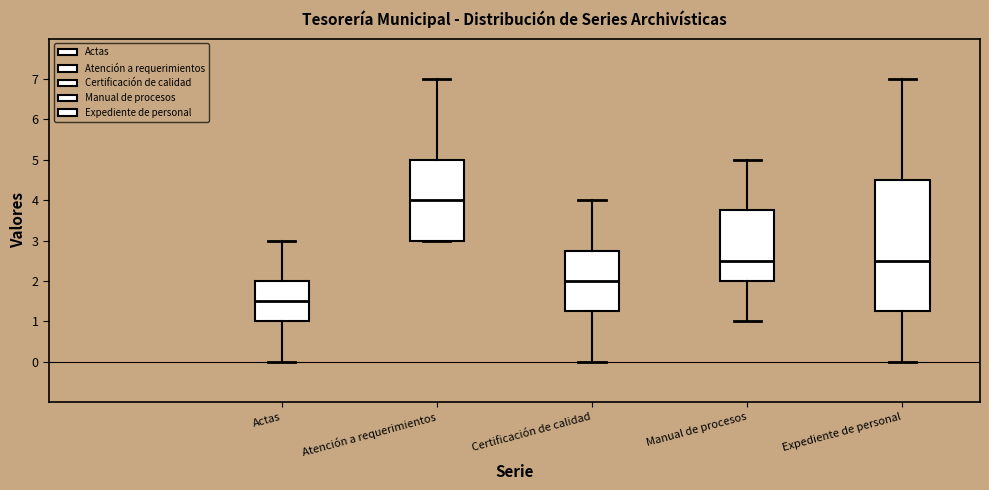

Which box's median line is the lowest?

Actas